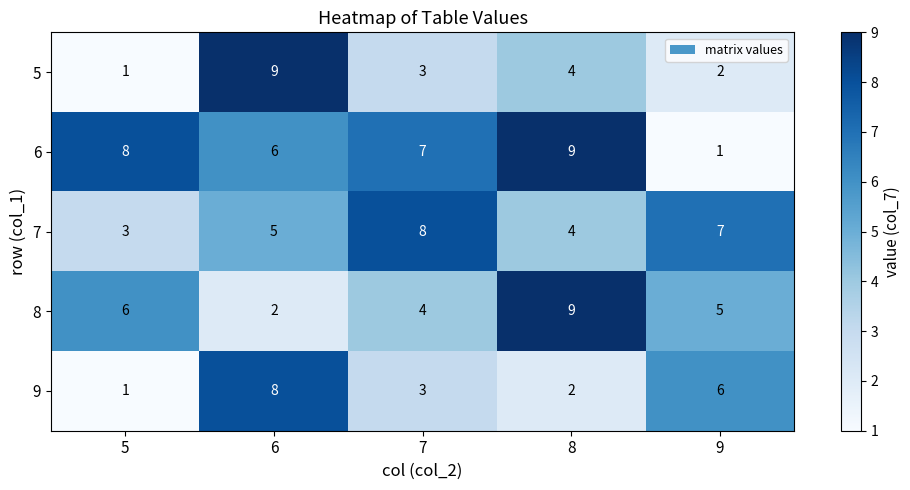

Which series has the largest total across all categories?

6